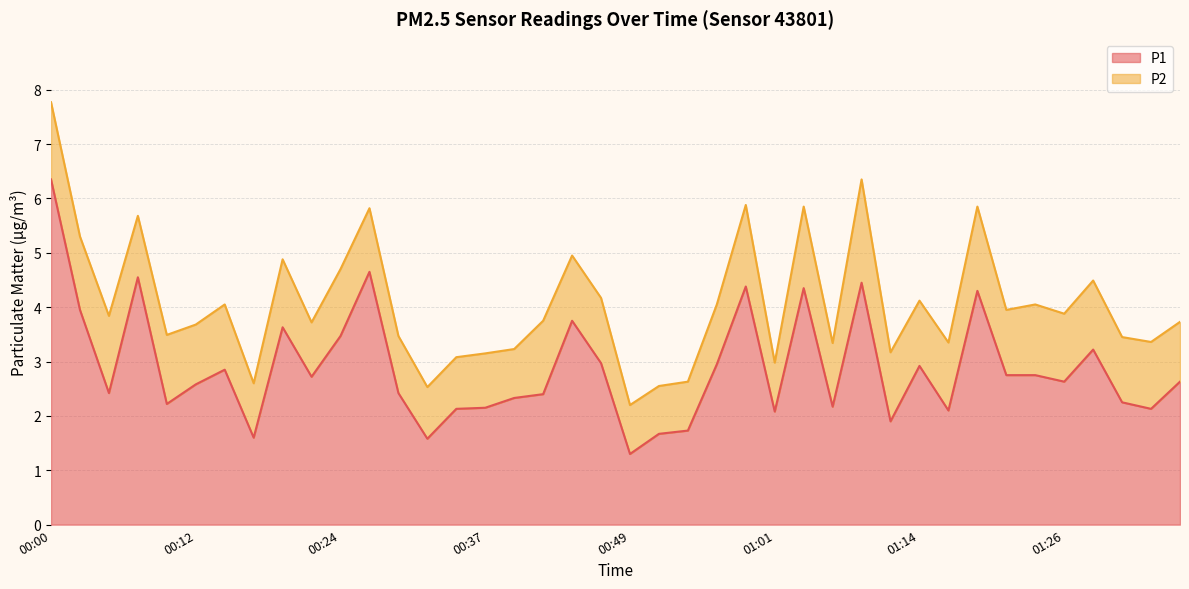

True or false: the data shows 2.8 at 01:04.

False